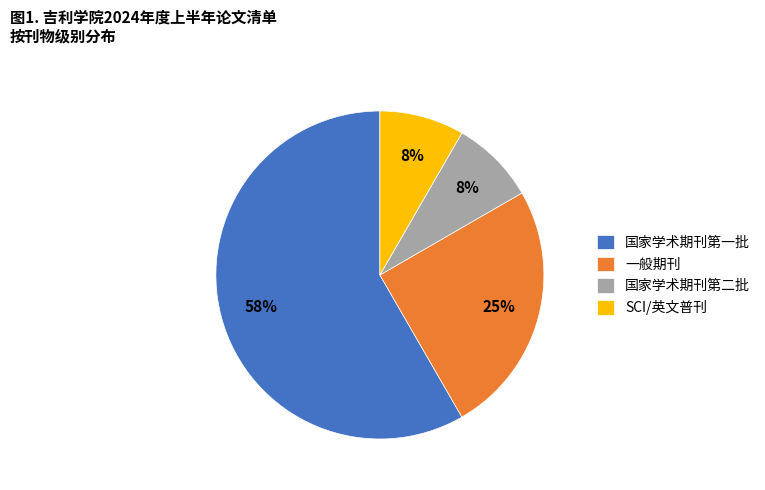

Do 一般期刊 and 国家学术期刊第一批 together represent more than half of the pie?

Yes